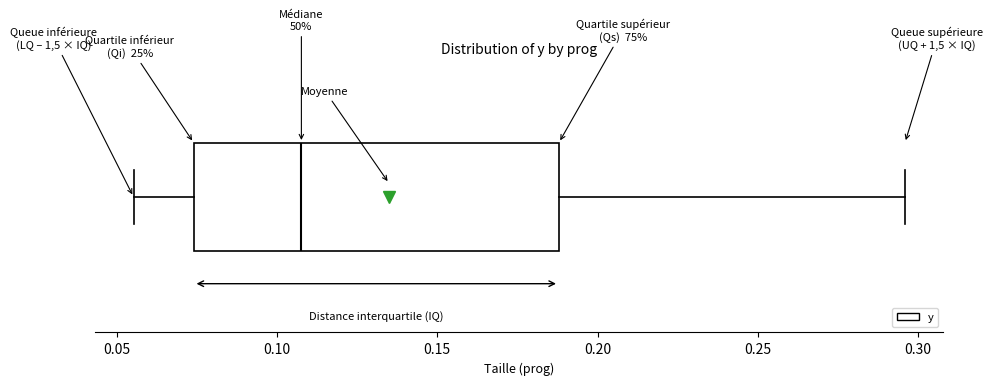

Transcribe this box plot: give where the median line is, the range the box spans, and where the two whiskers end, as read against the x-axis. The values are not printed on the chart, so give them approximately, as read against the axis.

median 0.110, box 0.075 to 0.190, whiskers 0.055 to 0.295